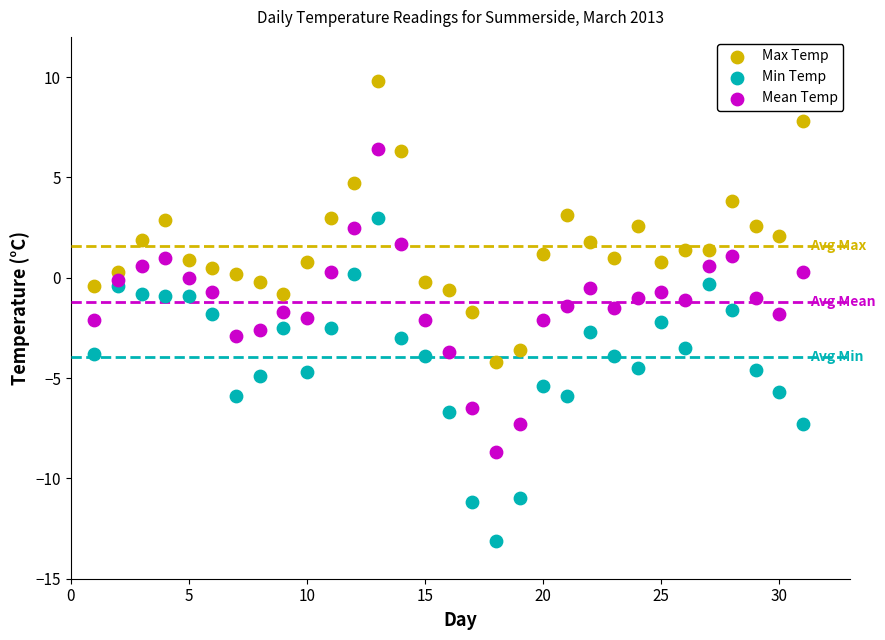

Which series has the widest spread of Y values?

Min Temp